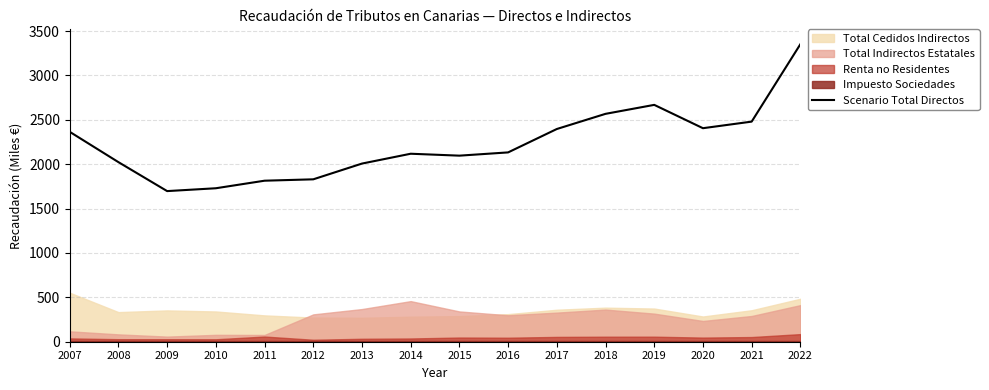

Reading left to right, list all the values displayed in this chart.

2007=2365.1	2008=2023.5	2009=1697.1	2010=1729.1	2011=1814.2	2012=1829.7	2013=2007.2	2014=2118.0	2015=2096.4	2016=2133.1	2017=2396.7	2018=2567.5	2019=2668.7	2020=2405.8	2021=2479.9	2022=3352.1